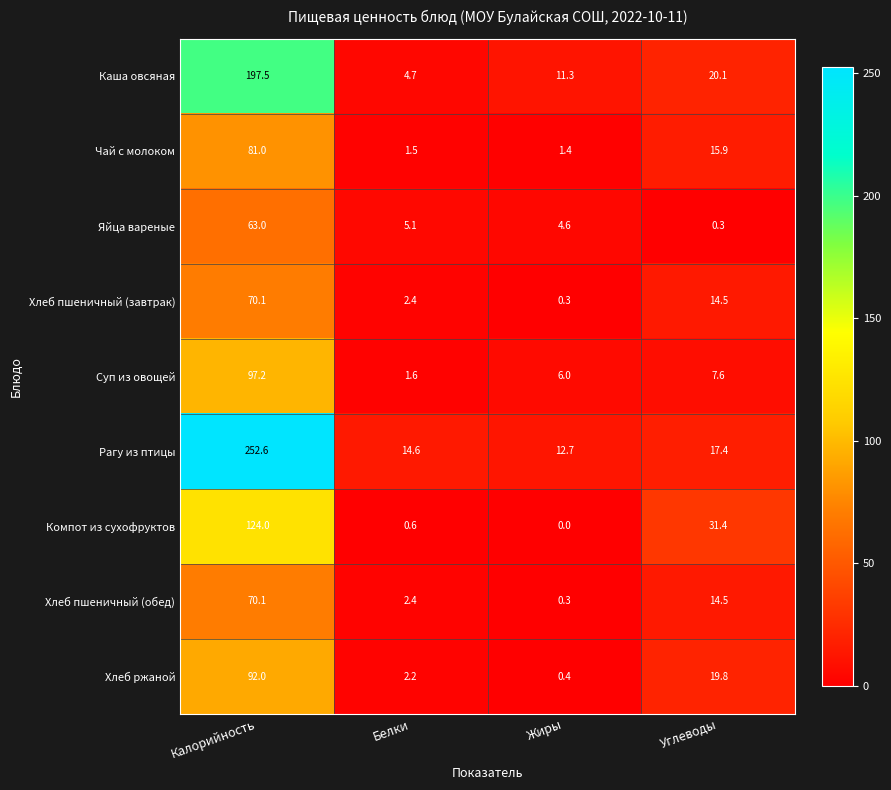

Count the number of categories in the chart.

4